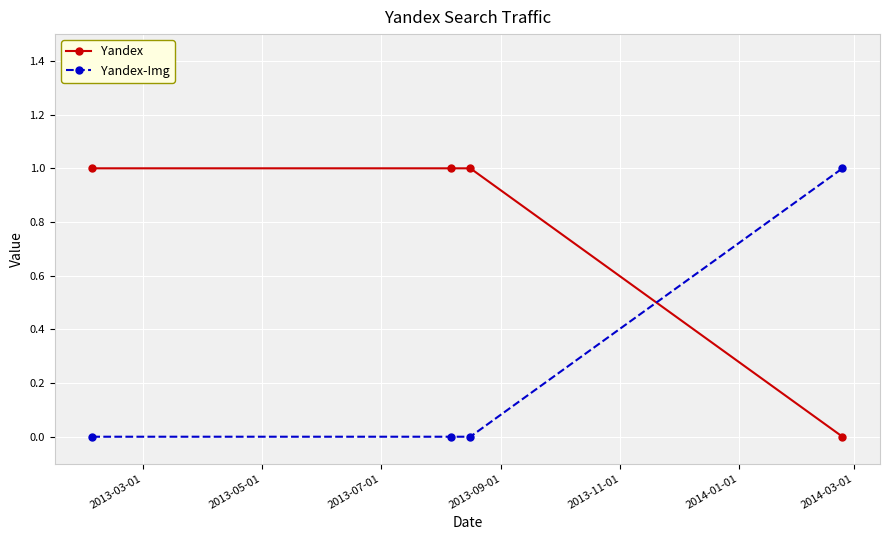

What are all the series names shown in the legend?

Yandex, Yandex-Img